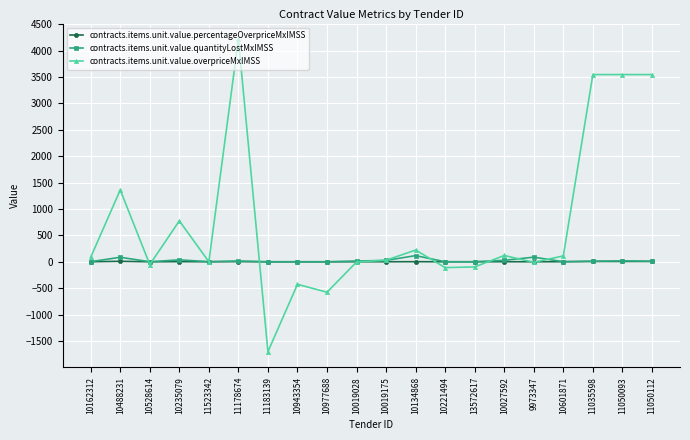

Between 10488231 and 11035598, which series saw the biggest shift?

contracts.items.unit.value.overpriceMxIMSS